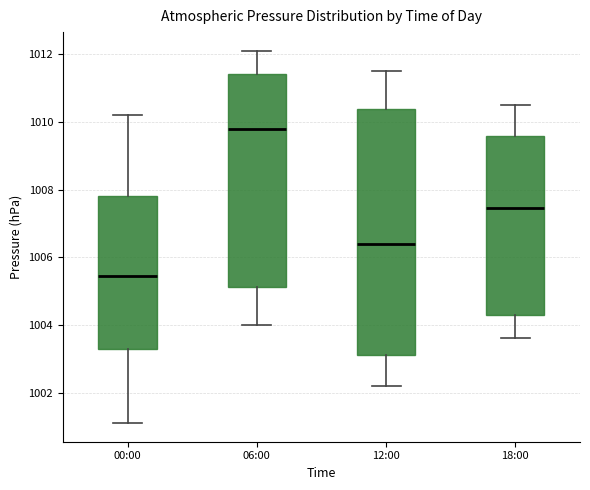

Where does the lower whisker of the box for 00:00 end on the y-axis? The values are not printed on the chart, so give them approximately, as read against the axis.

1001.2